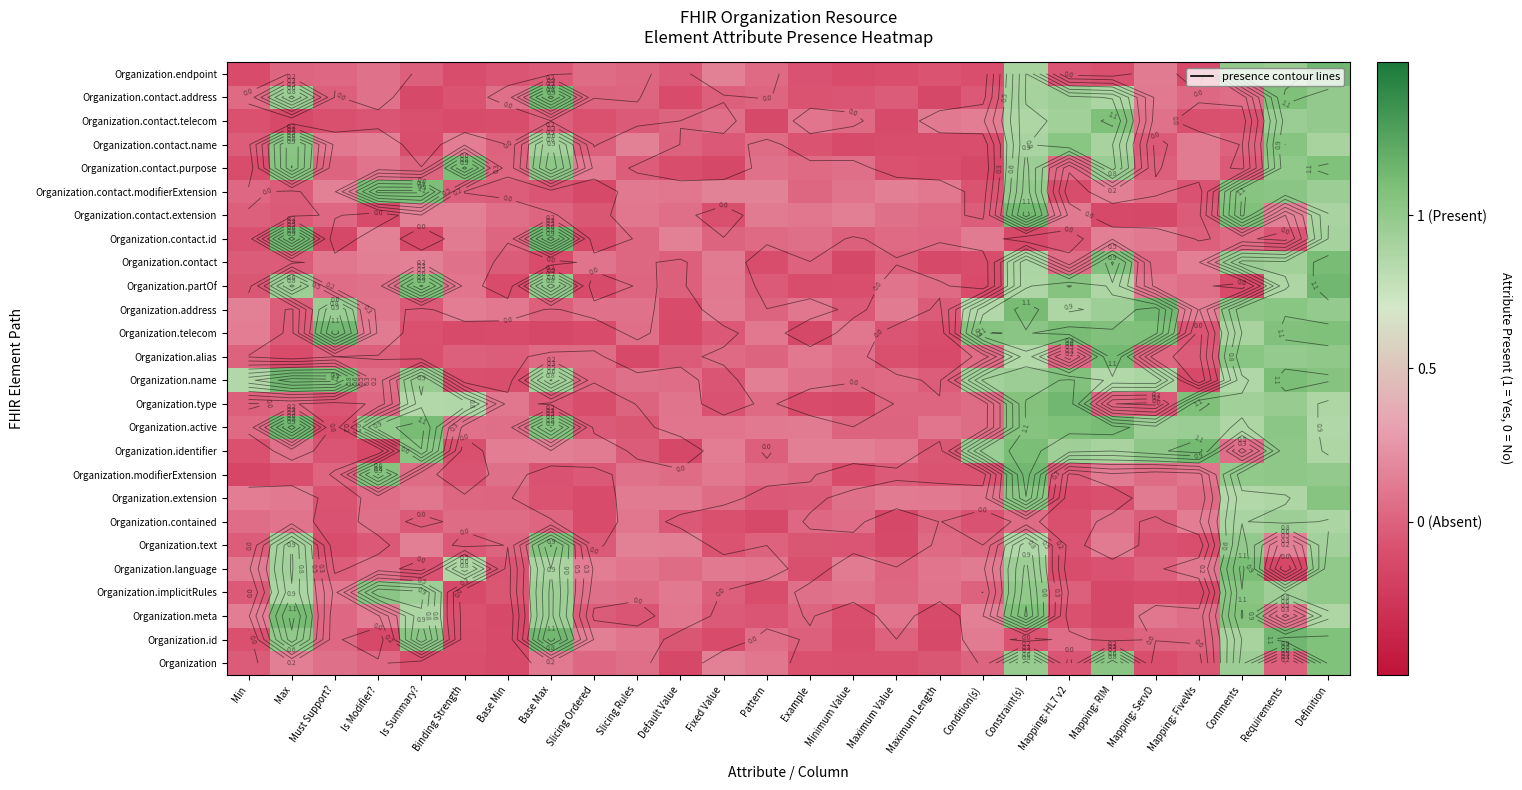

At which category is the sum across all series the highest?

Definition